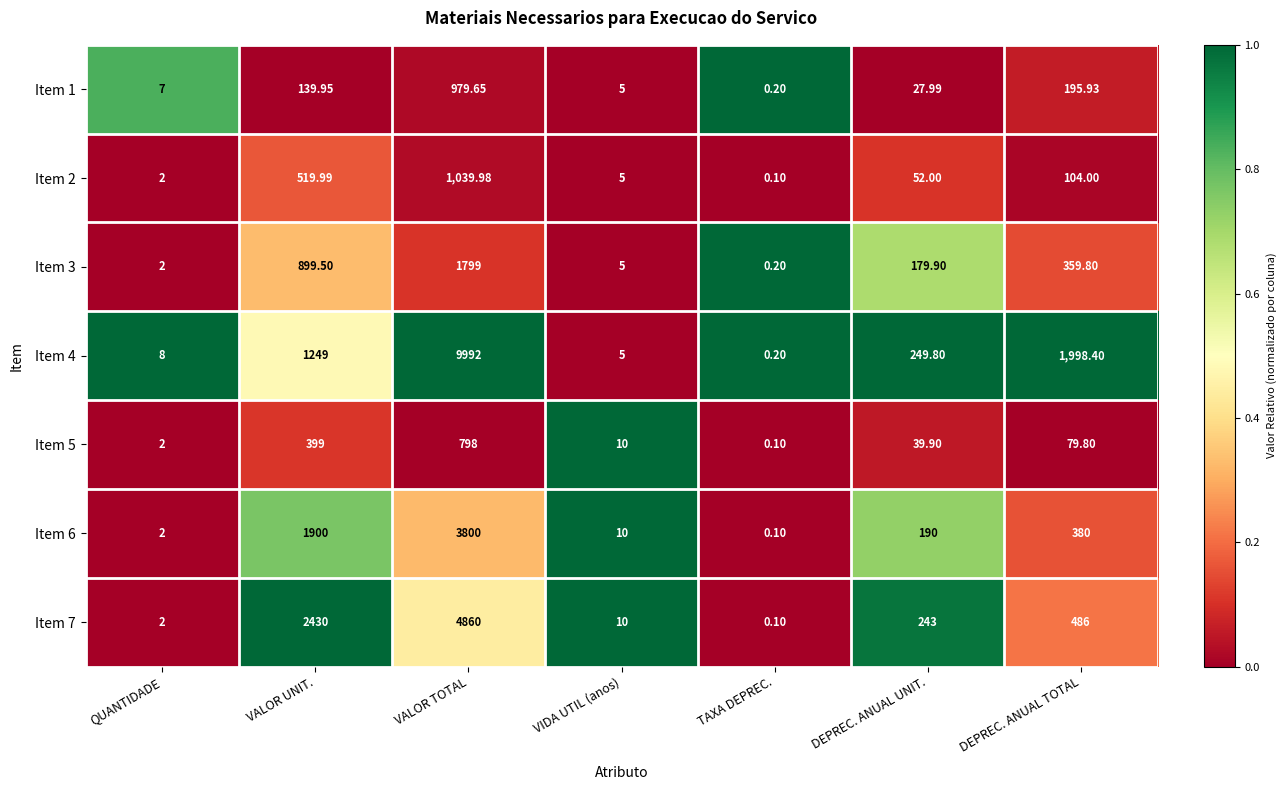

At which label does Item 1 first exceed 27?

VALOR UNIT.